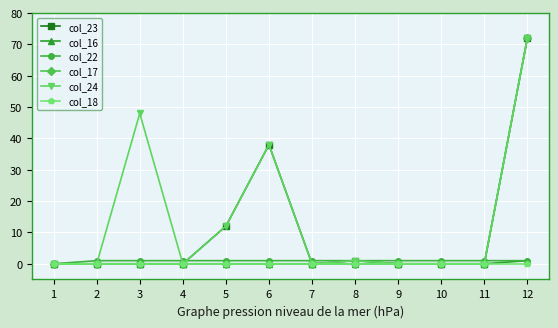

Does the chart display data point markers on the line(s)?

Yes